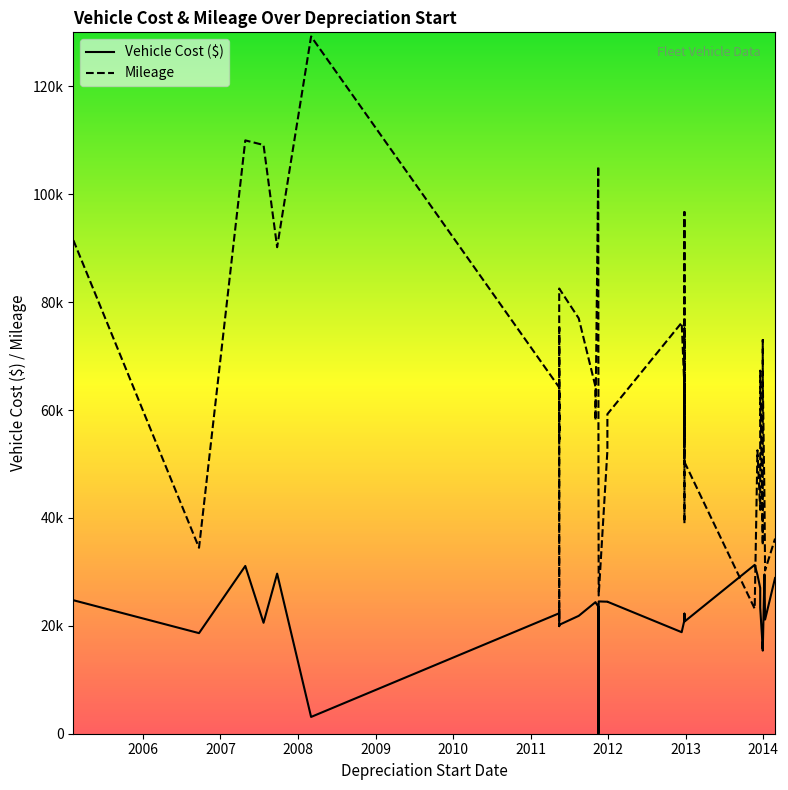

What is the label of the 17th point from the right?

2013-12-30